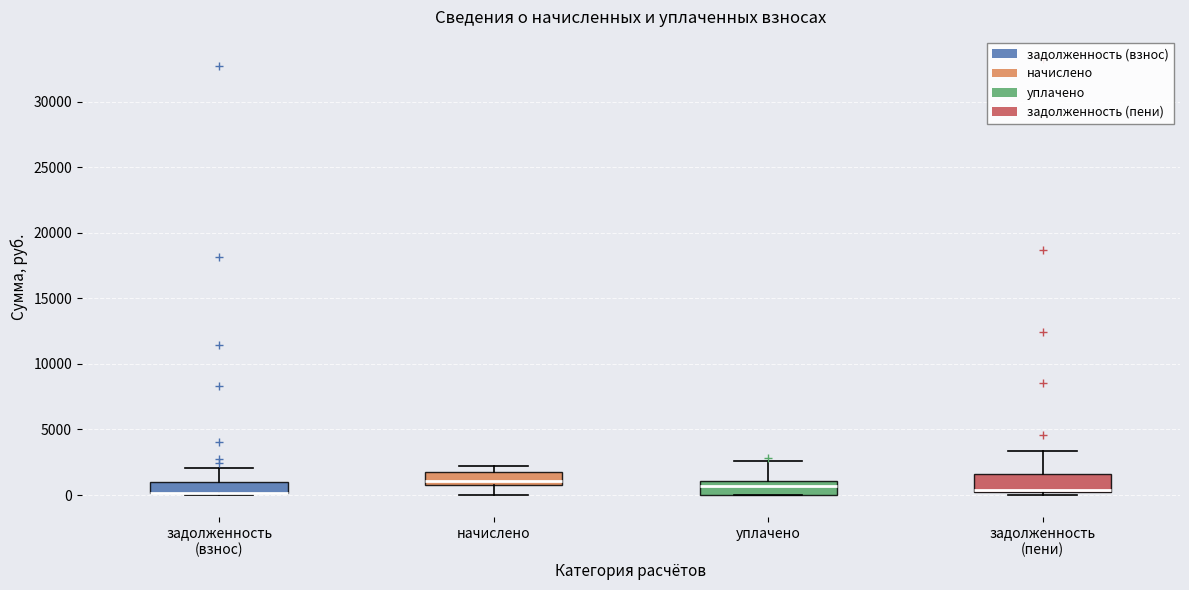

Where is the lower edge of the box for задолженность (пени) on the y-axis? The values are not printed on the chart, so give them approximately, as read against the axis.

0